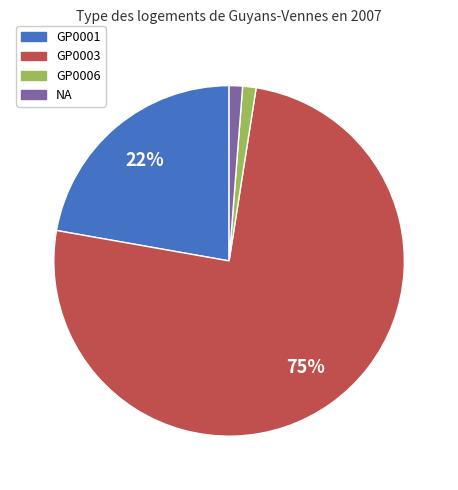

How many slices are in this pie chart?

4